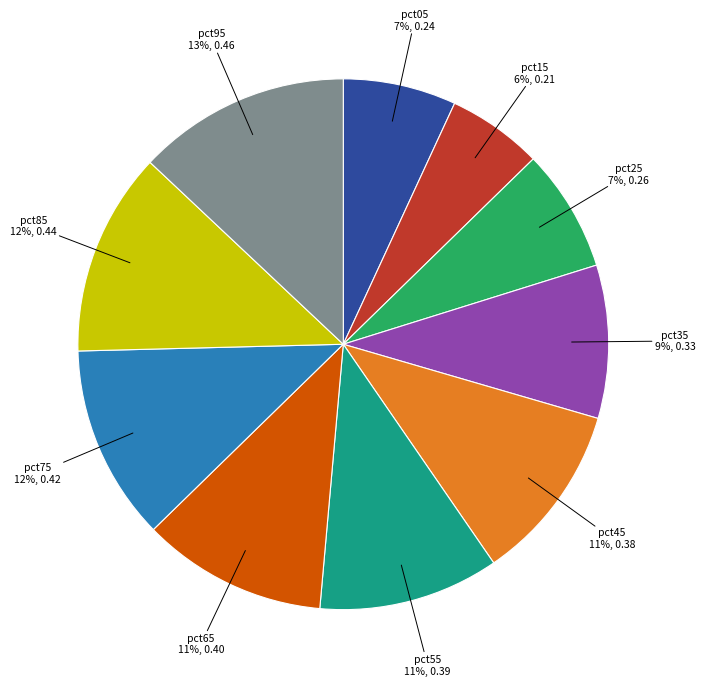

Is there any slice that represents more than half of the pie?

No